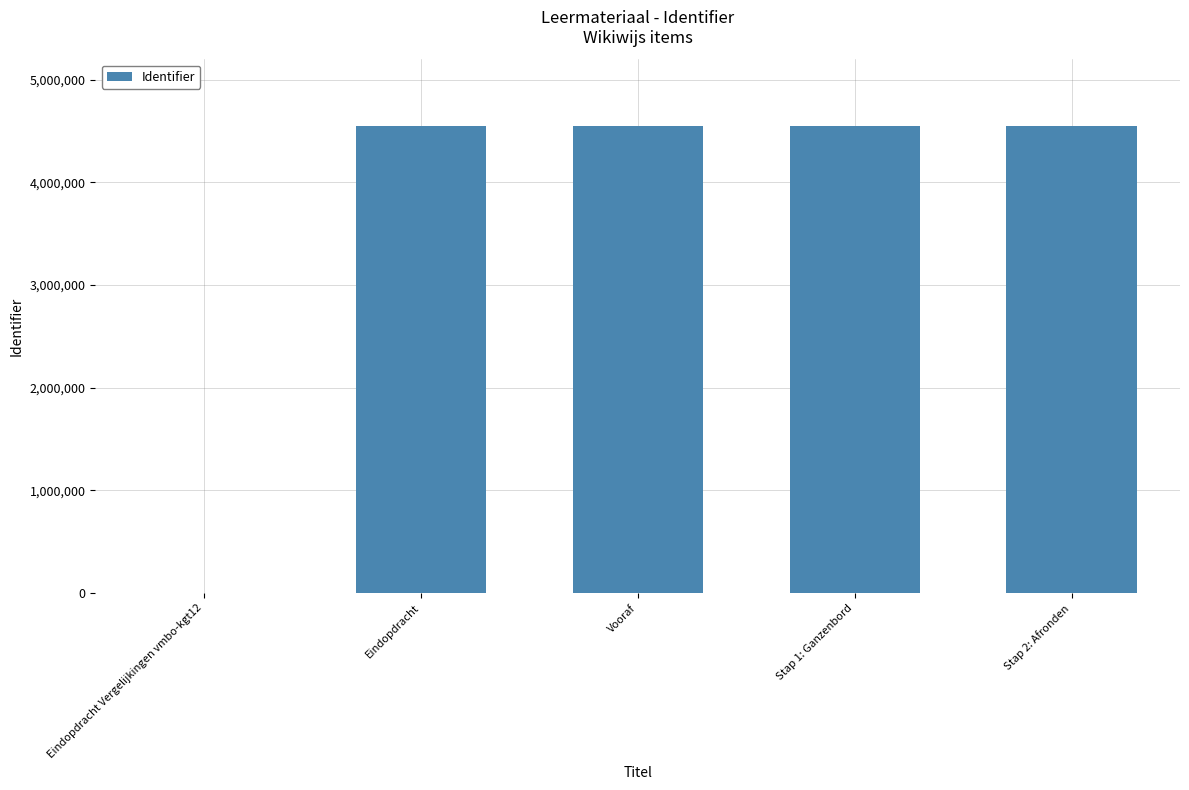

Between Eindopdracht Vergelijkingen vmbo-kgt12 and Eindopdracht, which is larger?

Eindopdracht